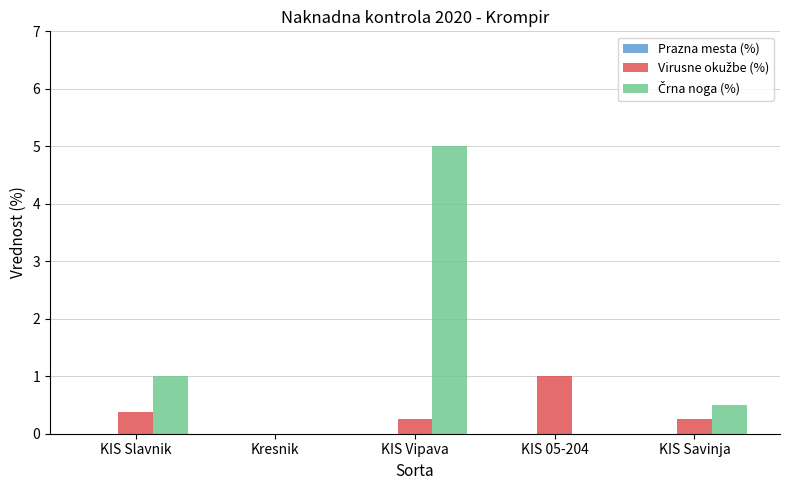

Count the number of data series in this chart.

2